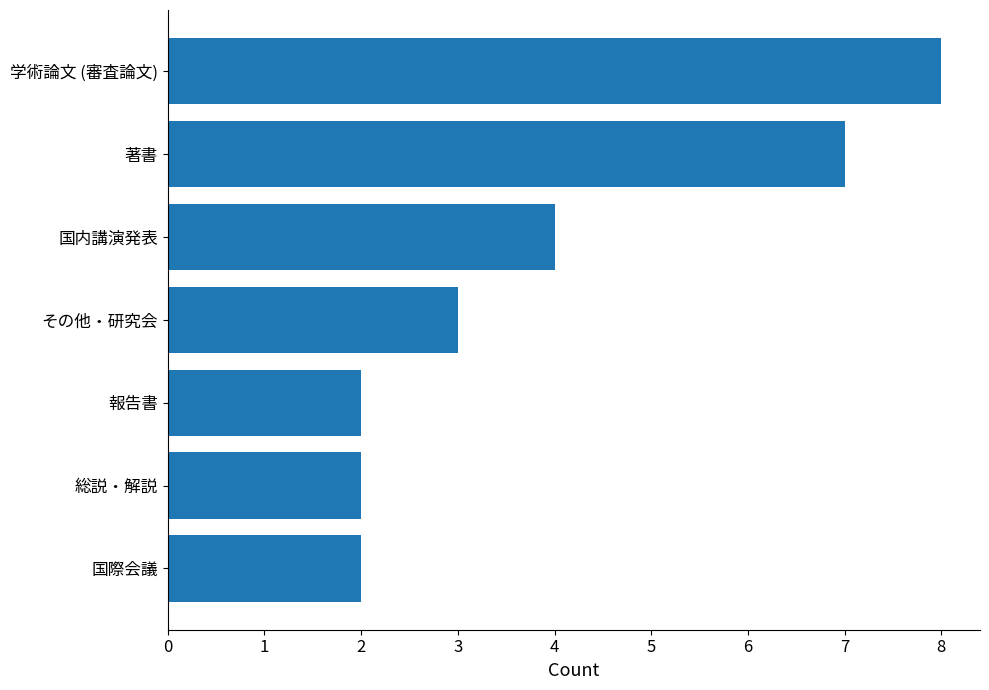

What is the sum of all values?

28